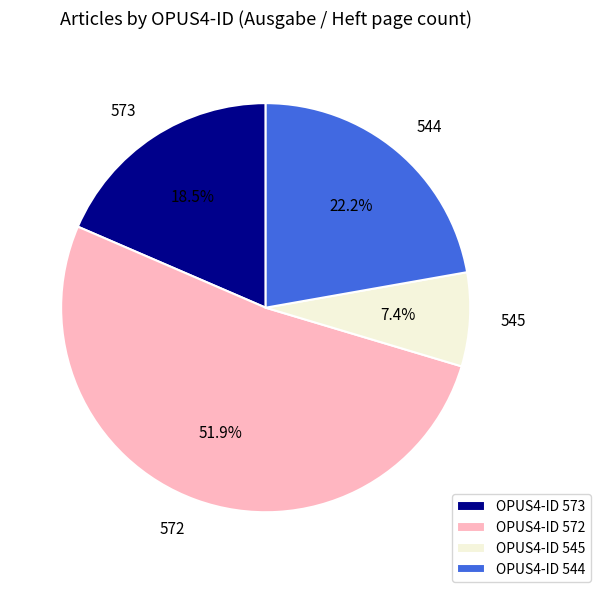

Count the number of slices in the pie.

4